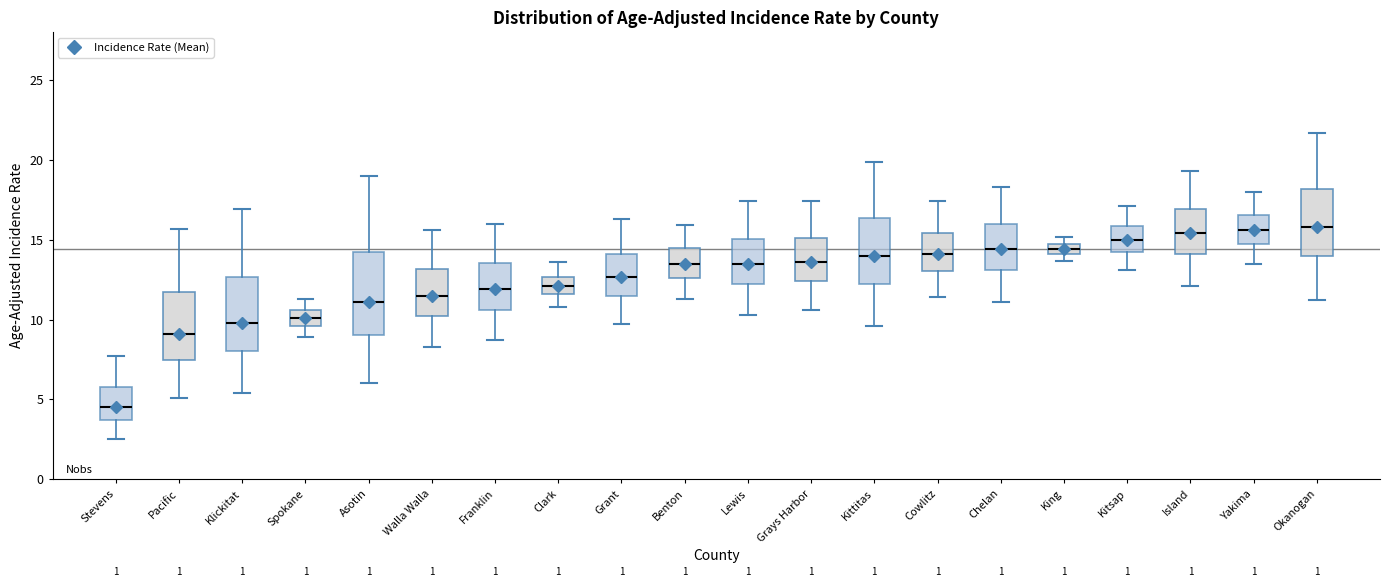

Which box is the tallest, from its lower edge to its upper edge?

Asotin